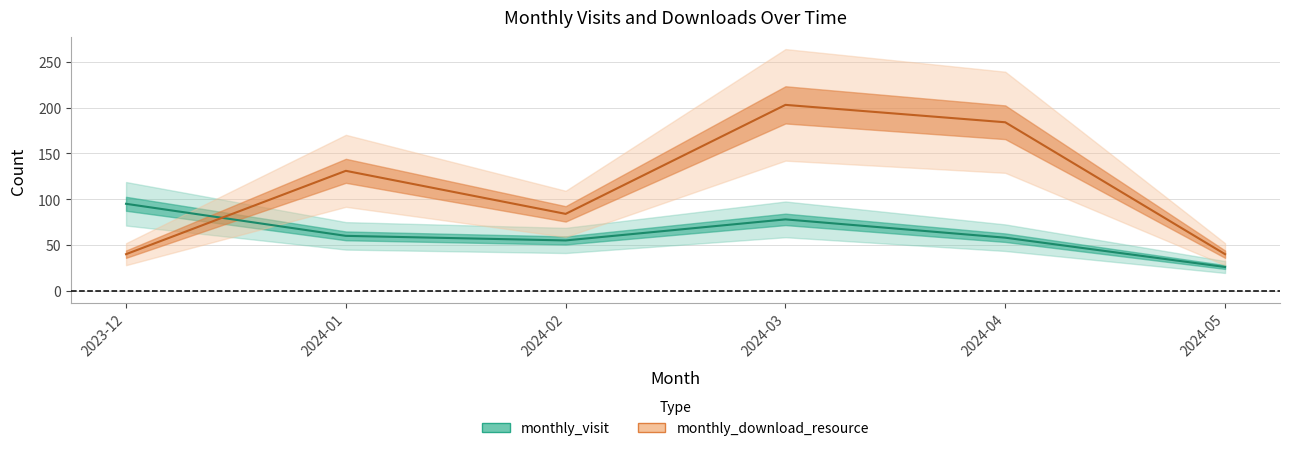

At how many categories does at least one series exceed 72?

5